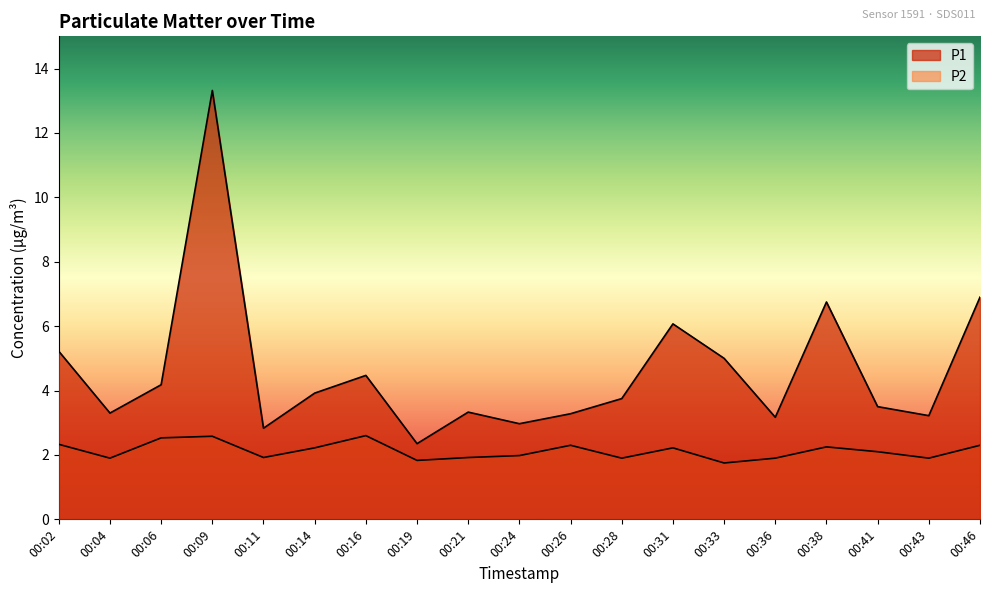

Where is P2 nearest to the value 2?

00:24